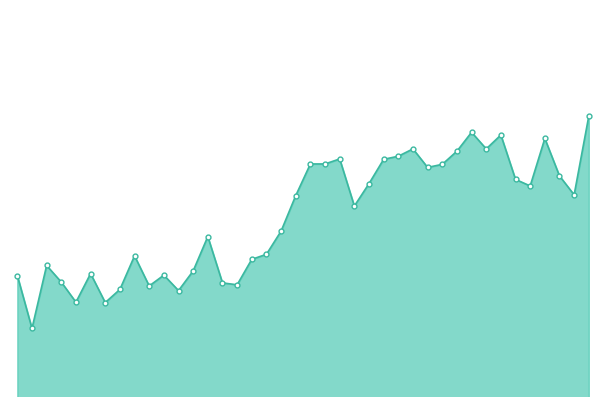

Where is the first local maximum for humidity_line?

5